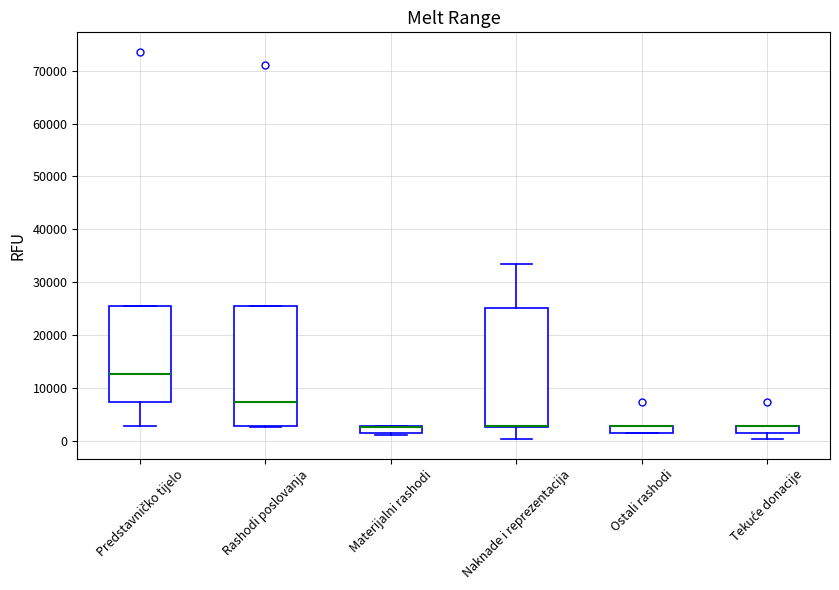

Where is the lower edge of the box for Ostali rashodi on the y-axis? The values are not printed on the chart, so give them approximately, as read against the axis.

2000